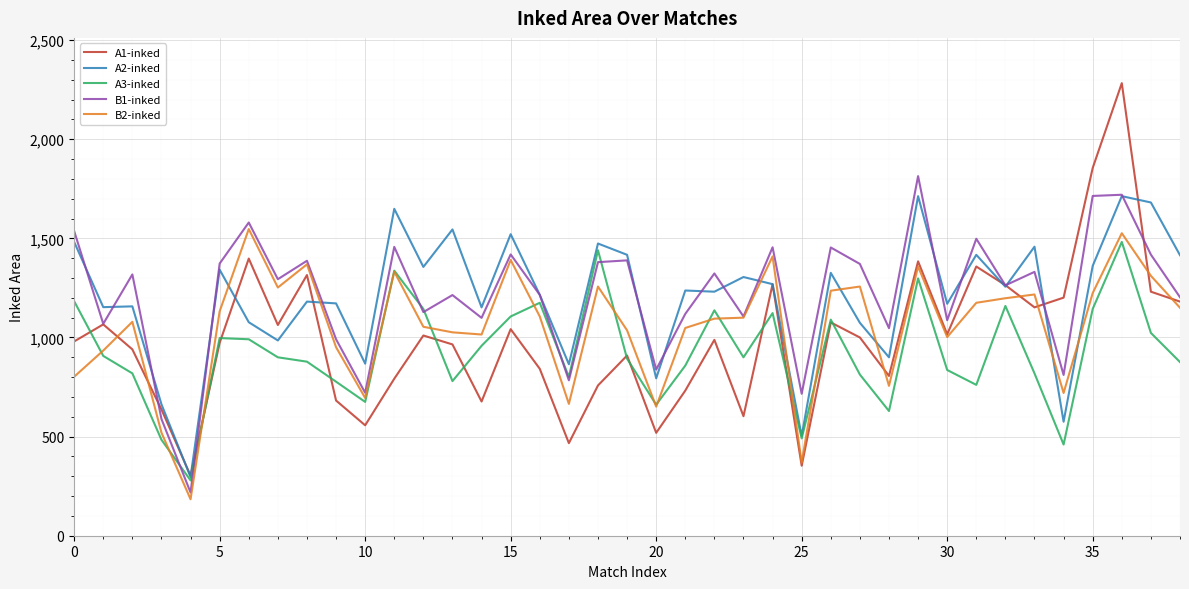

Which series ends up on top after the final intersection of A2-inked and B2-inked?

A2-inked